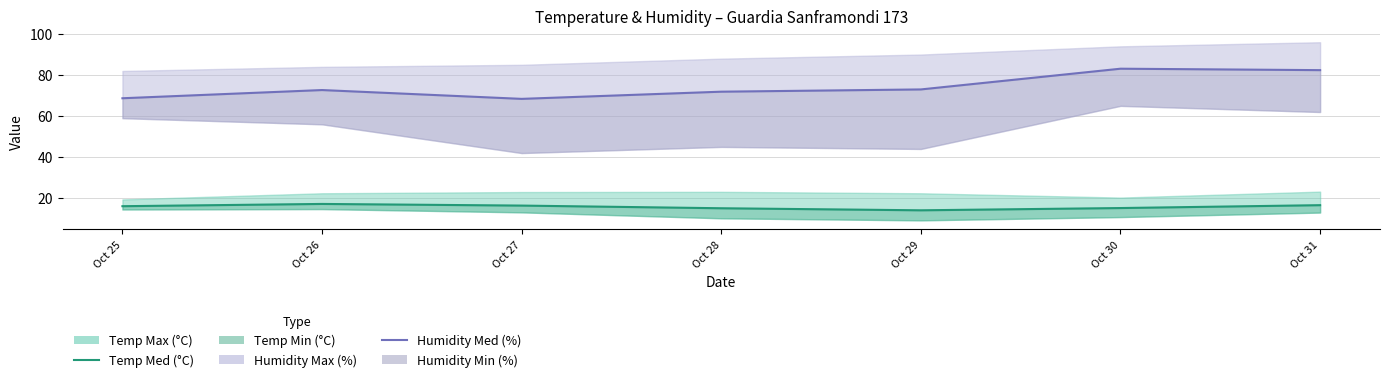

Reading left to right, extract all data points from this chart.

Humidity Med (%): Oct 25=68.7	Oct 26=72.7	Oct 27=68.4	Oct 28=71.9	Oct 29=73.0	Oct 30=83.1	Oct 31=82.4
Temp Med (°C): Oct 25=16.1	Oct 26=17.2	Oct 27=16.4	Oct 28=15.1	Oct 29=14.1	Oct 30=15.2	Oct 31=16.6